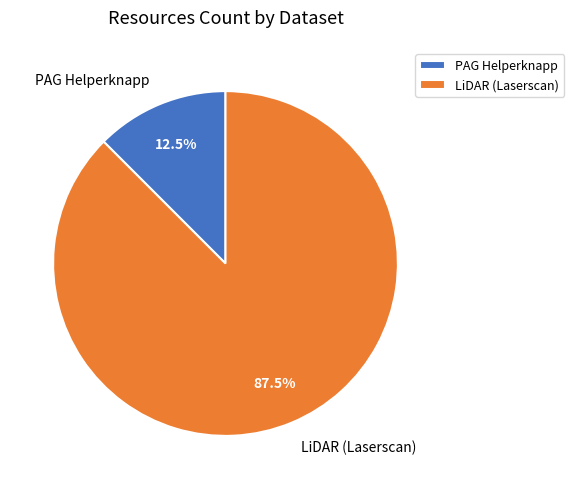

How many segments does this pie chart have?

2